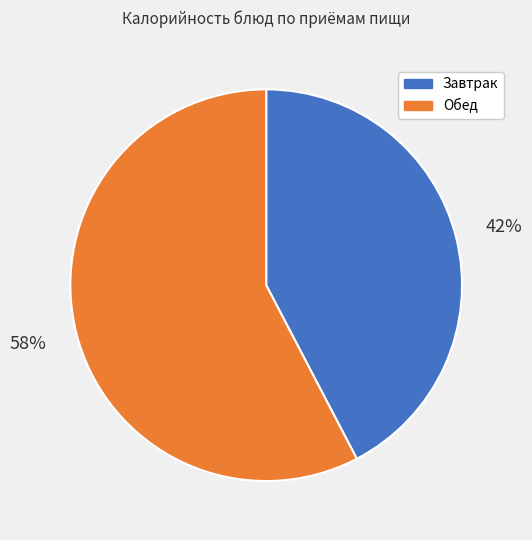

Do Обед and Завтрак together represent more than half of the pie?

Yes